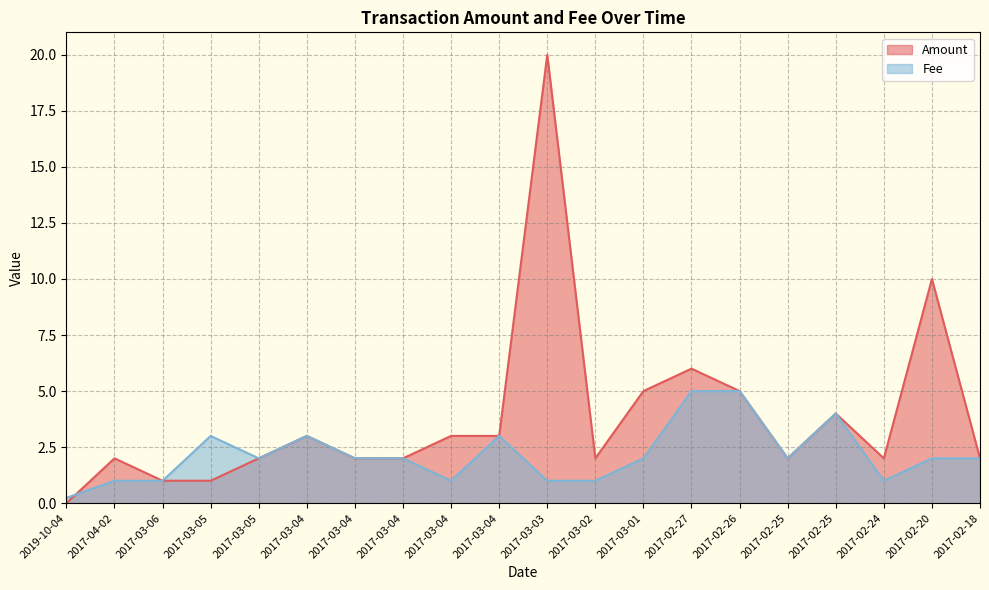

What is the label of the 1st point from the right?

2017-02-18